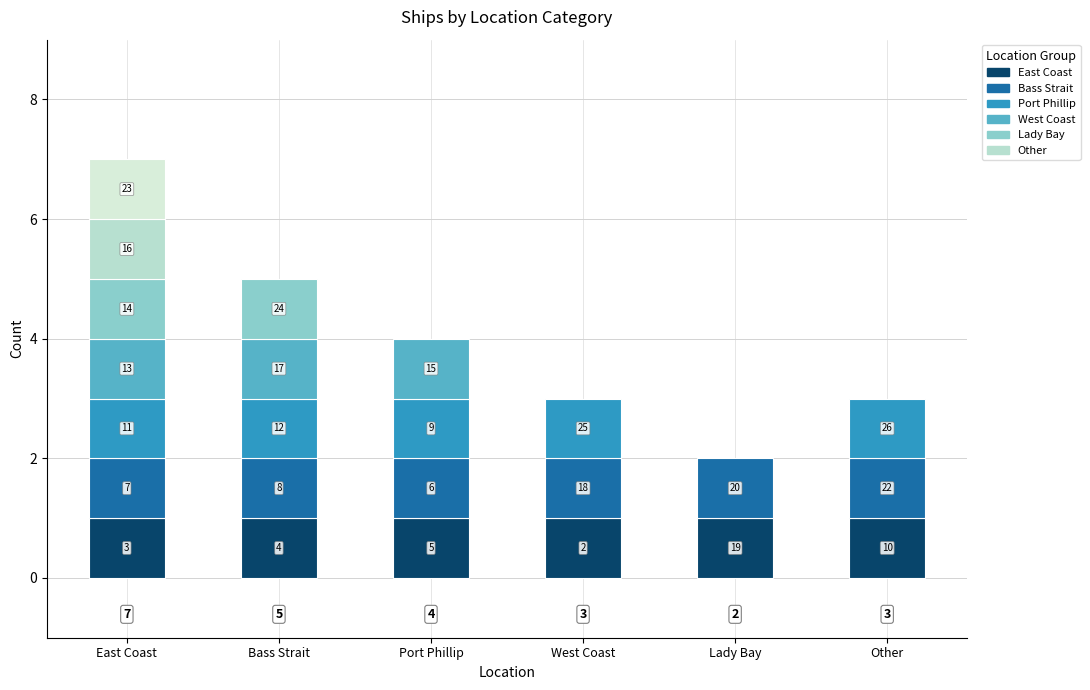

Where is the data nearest to the value 4?

Port Phillip